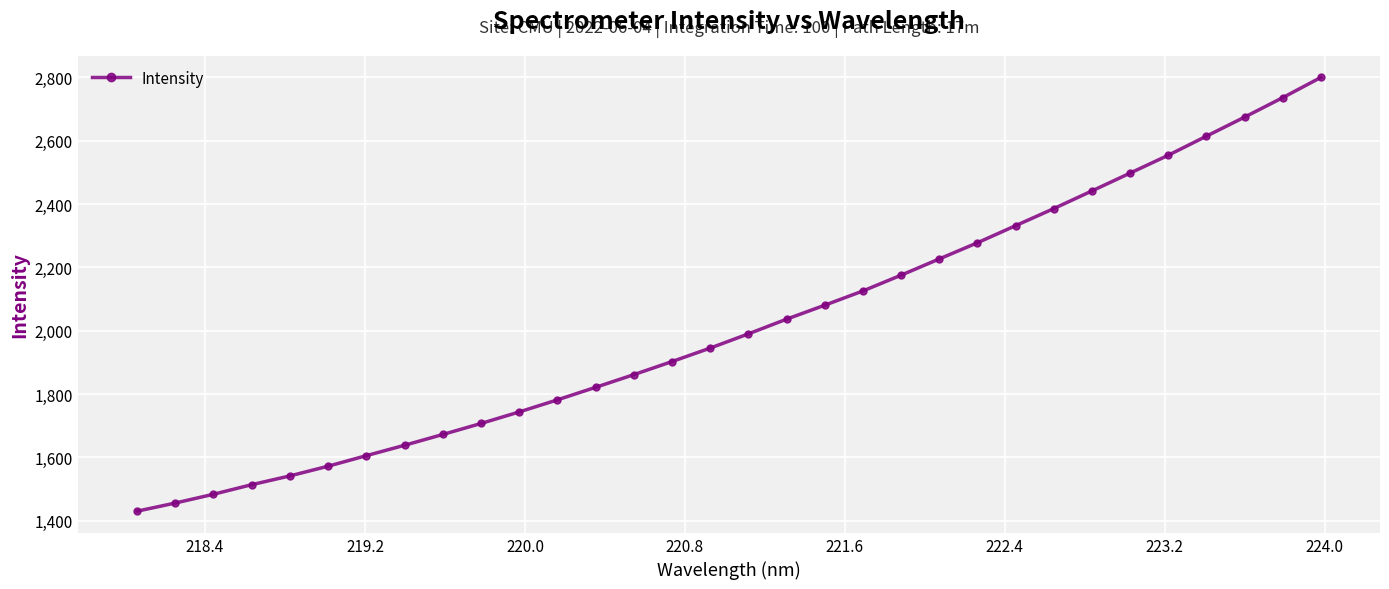

True or false: the data has more than 1 interior local peaks.

False